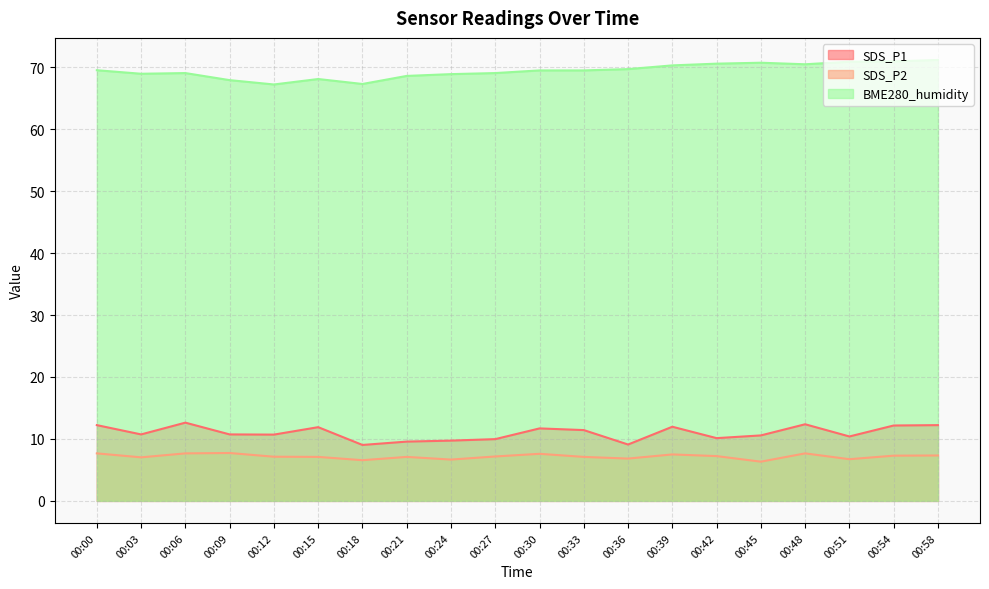

The BME280_humidity series shows 43.4 at 00:00. True or false?

False